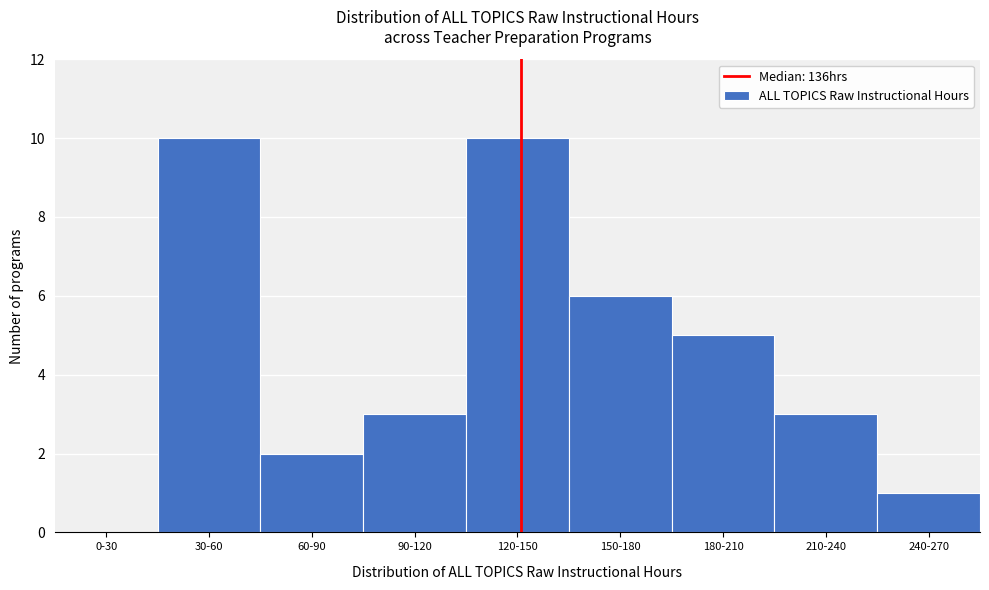

Reading left to right, list all the values displayed in this chart.

0-30=0	30-60=10	60-90=2	90-120=3	120-150=10	150-180=6	180-210=5	210-240=3	240-270=1